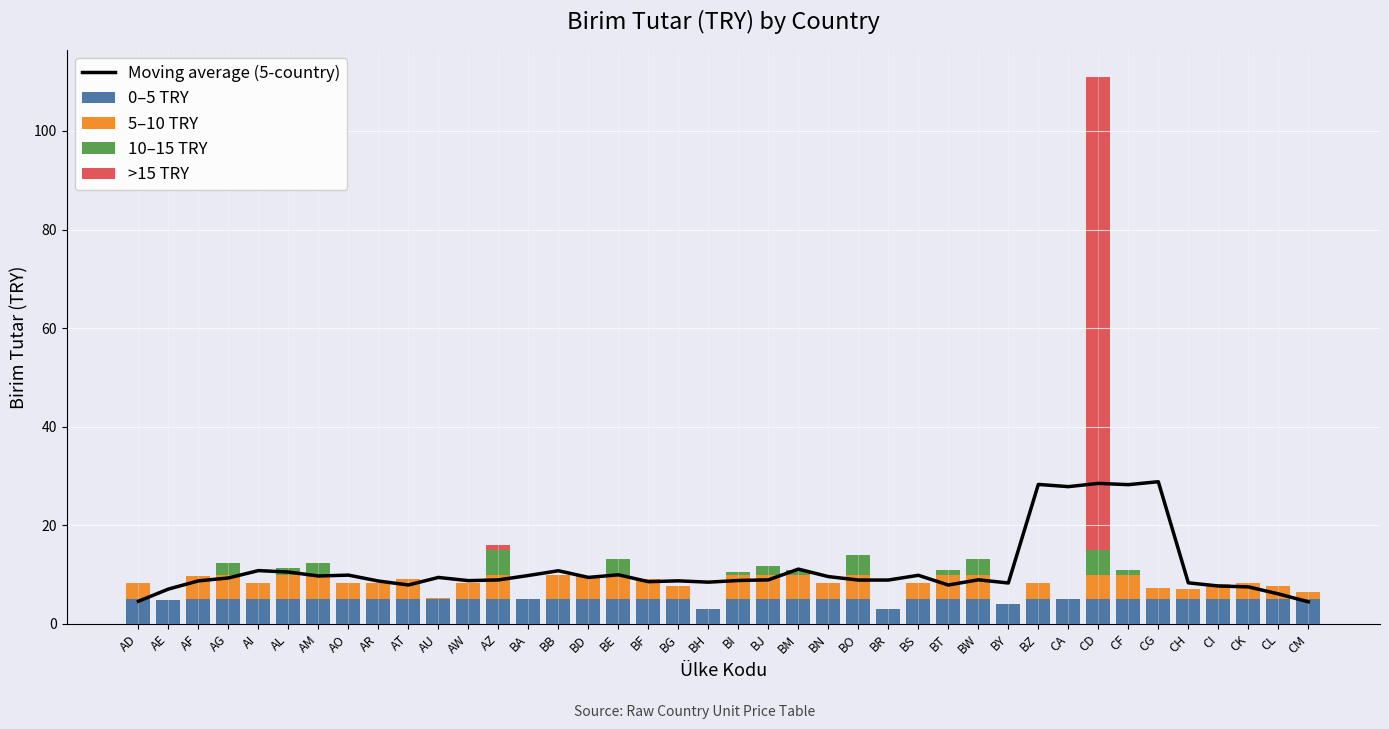

What is the label of the 25th bar from the left?

BO